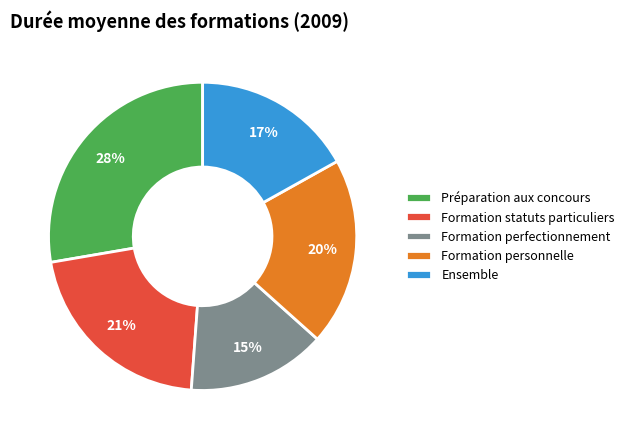

What percentage is the Formation perfectionnement slice, to the nearest percent?

15%